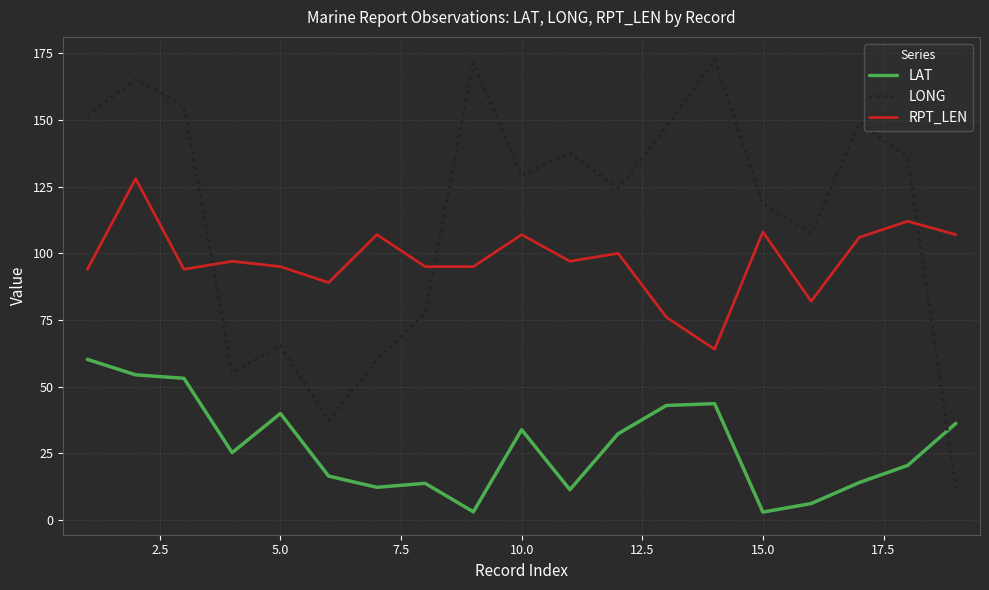

True or false: RPT_LEN and LAT cross at least once.

False